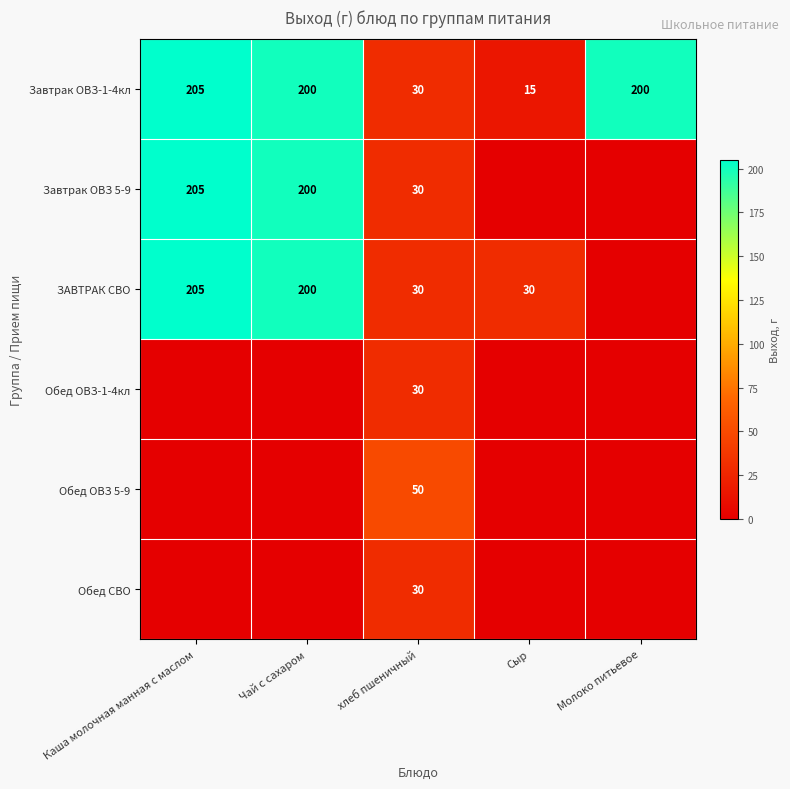

How many distinct data groups are displayed?

6